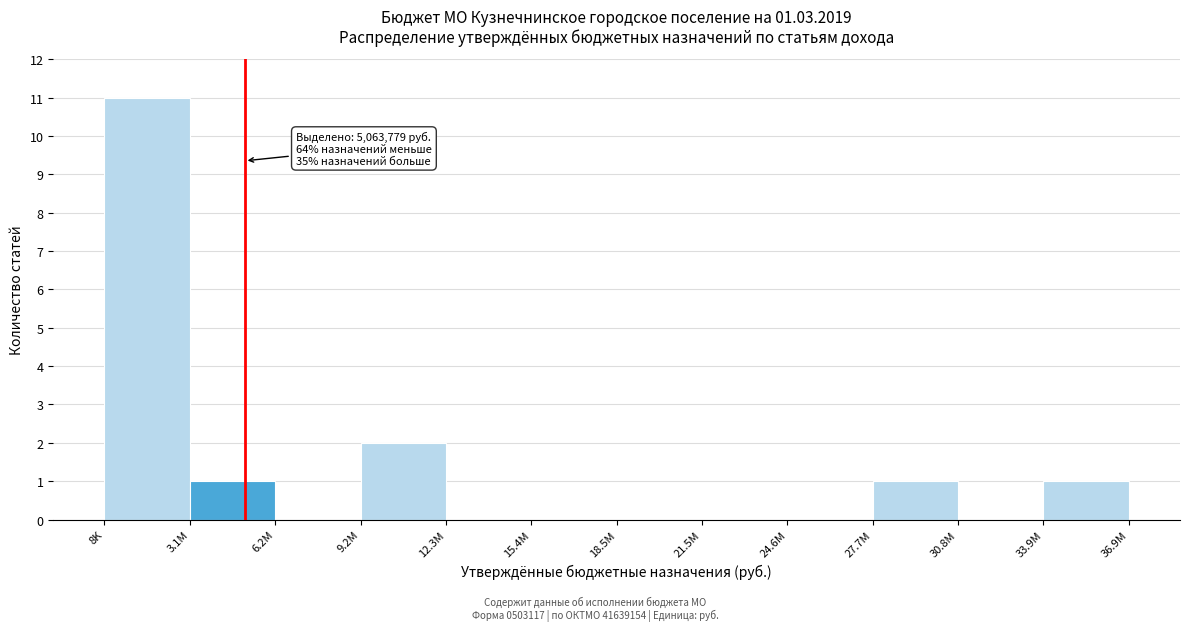

Reading left to right, transcribe all the data shown in this chart.

8K=11	3.1M=1	6.2M=0	9.2M=2	12.3M=0	15.4M=0	18.5M=0	21.5M=0	24.6M=0	27.7M=1	30.8M=0	33.9M=1